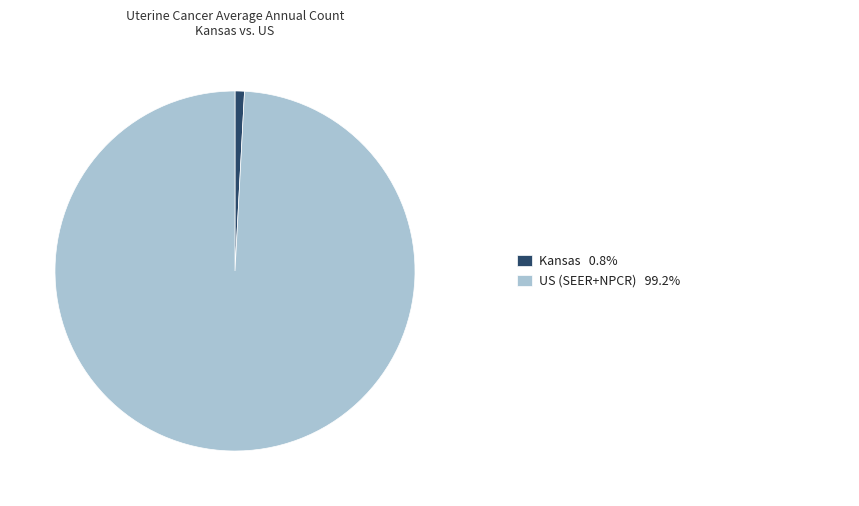

Which category has the biggest portion of the pie?

US (SEER+NPCR)